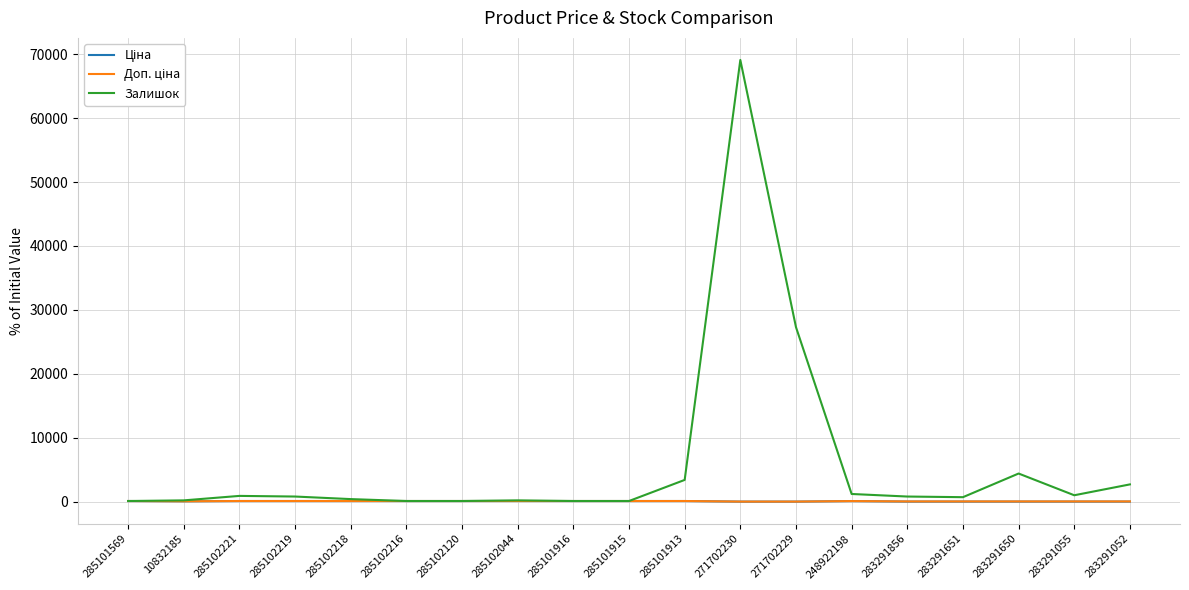

Which series has the largest range (max minus min)?

Залишок